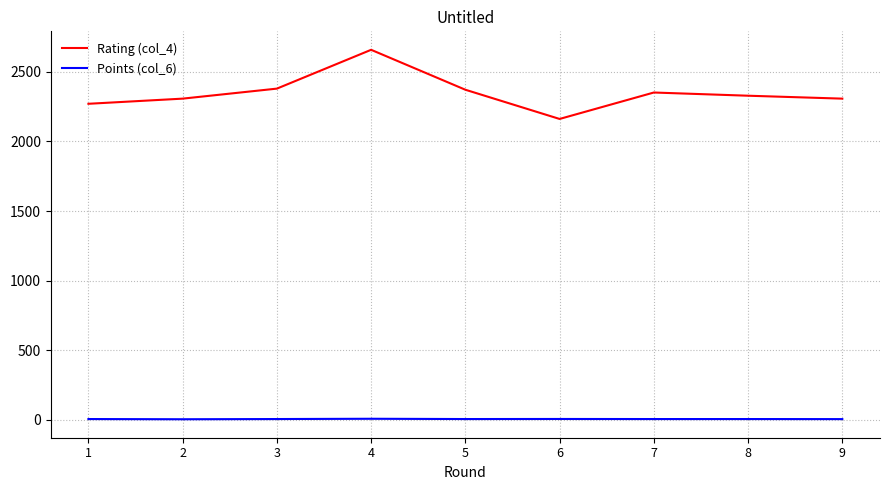

True or false: Rating (col_4) has a value of 2308.0 at 9.

True